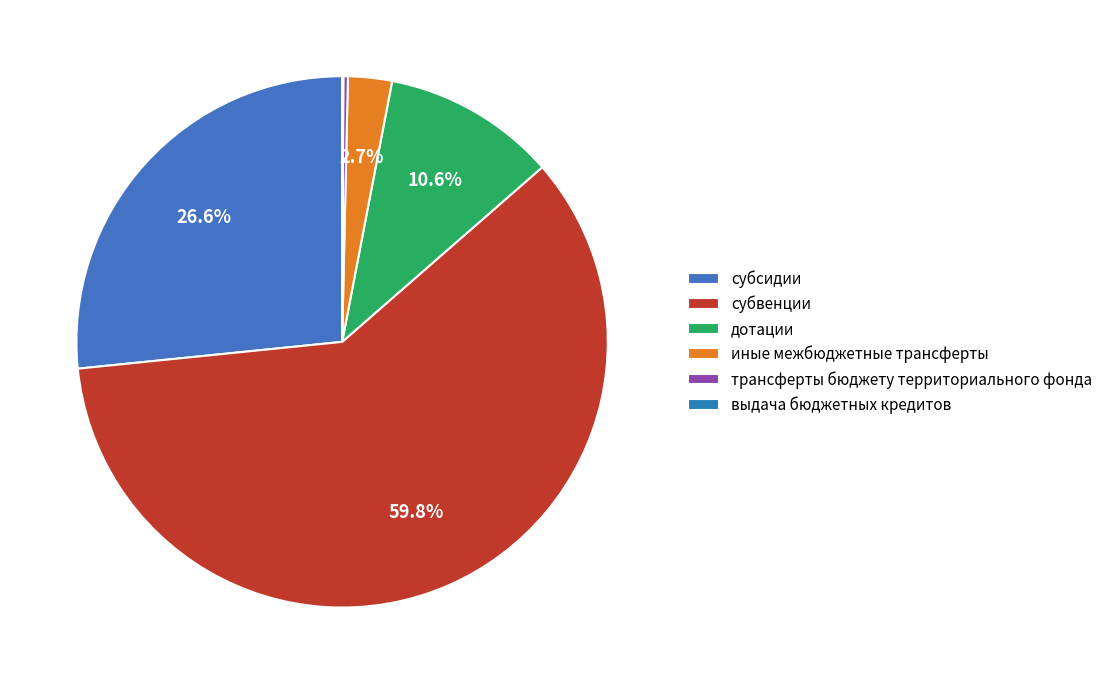

What percentage is the иные межбюджетные трансферты slice, to the nearest percent?

3%